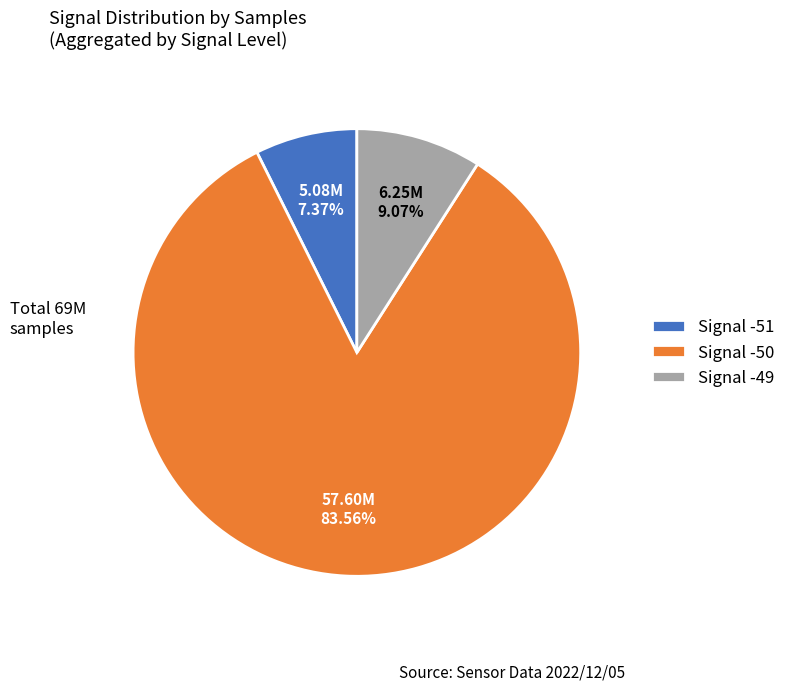

How many slices are in this pie chart?

3